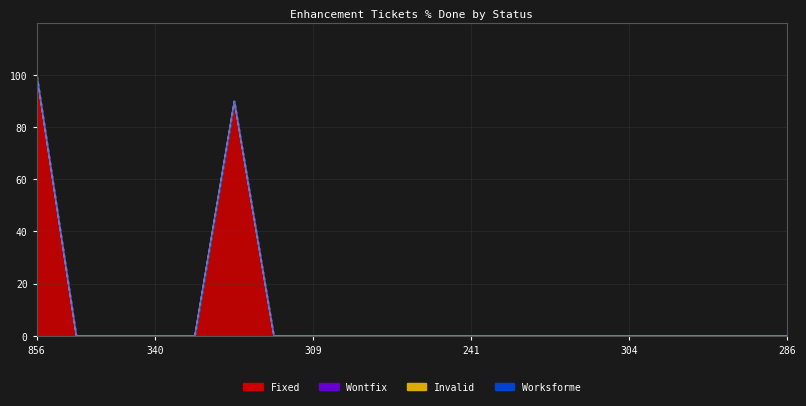

Which series changed the most between 309 and 222?

Fixed